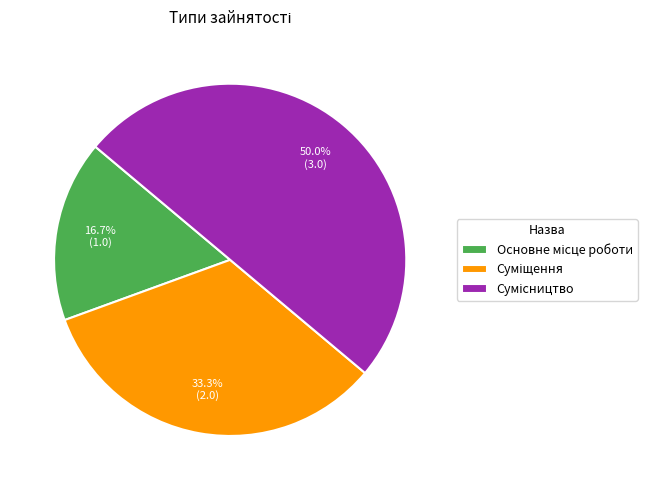

What percentage is the Сумісництво slice, to the nearest percent?

50%